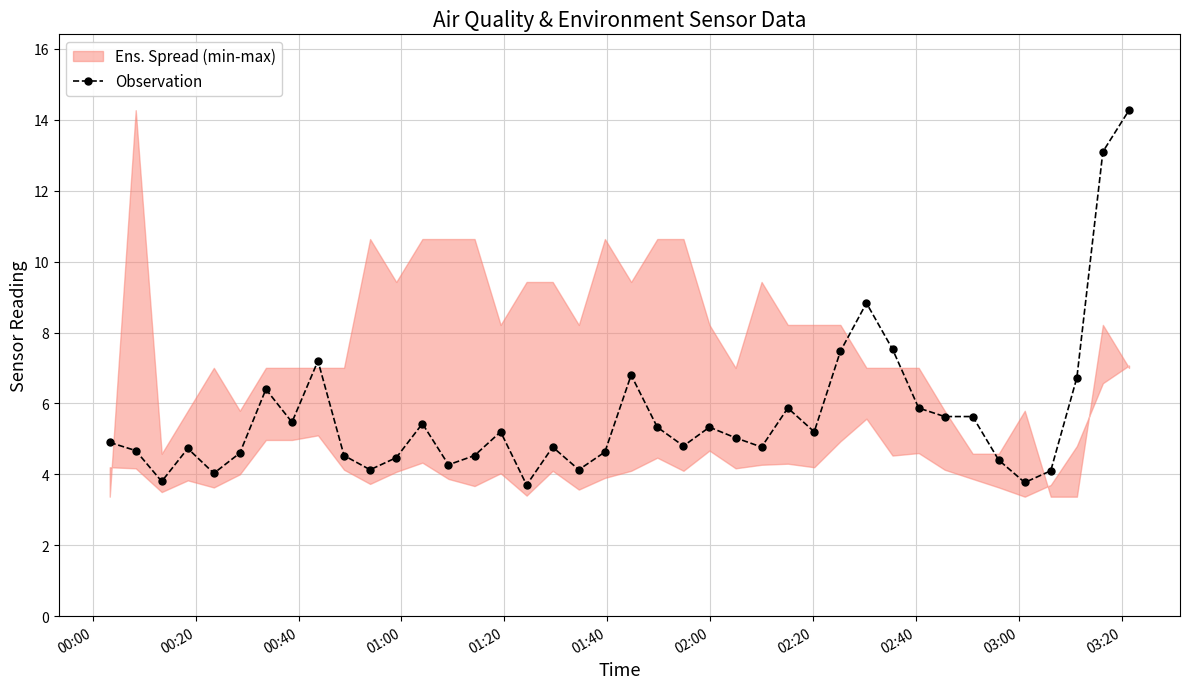

How many values are below 5?

20